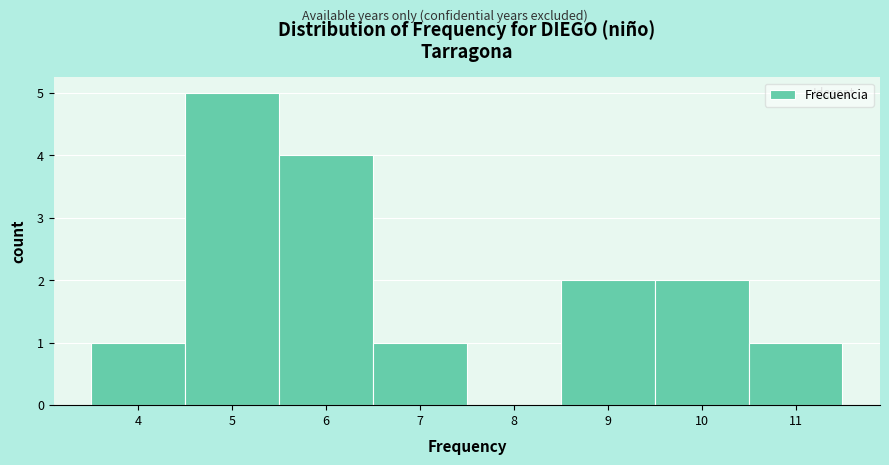

Reading left to right, list every bar in this chart as the range it spans on the x-axis followed by its height. The values are not printed on the chart, so give them approximately, as read against the axis.

3.5 to 4.5: 1
4.5 to 5.5: 5
5.5 to 6.5: 4
6.5 to 7.5: 1
7.5 to 8.5: 0
8.5 to 9.5: 2
9.5 to 10.5: 2
10.5 to 11.5: 1